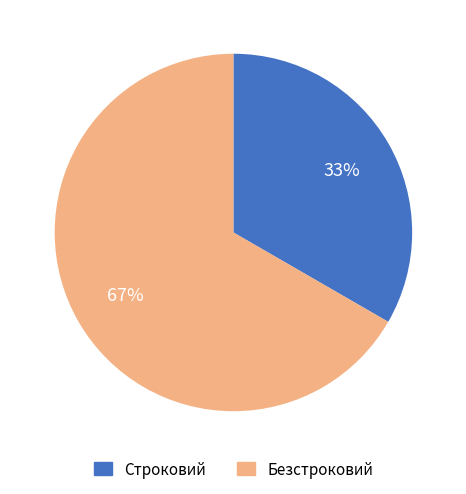

Which slice is the smallest?

Строковий